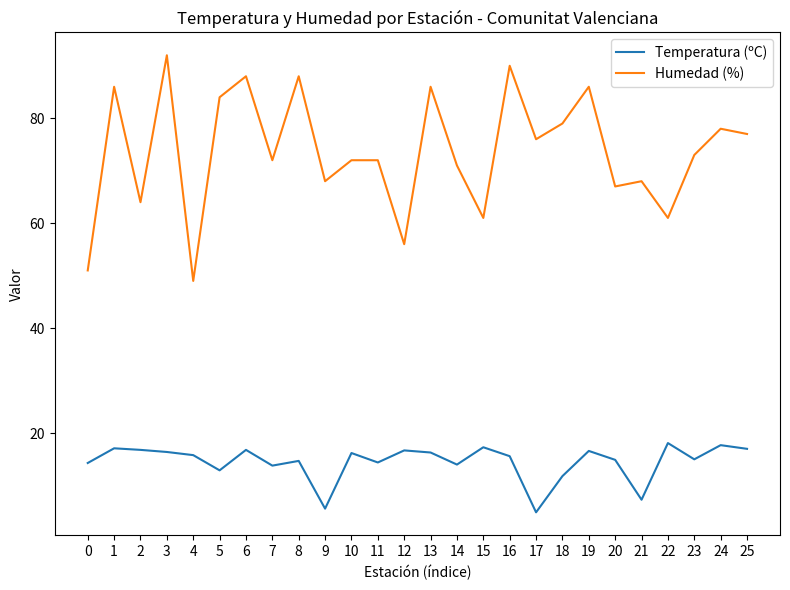

What is the total value across all series at 7?

85.8